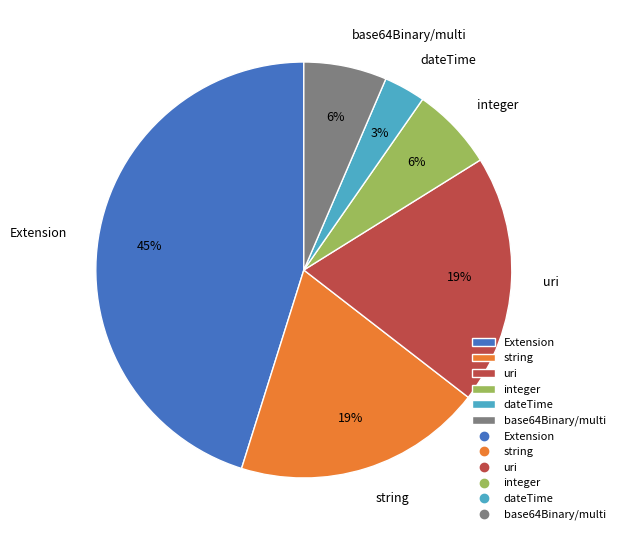

To the nearest percent, what is the combined percentage of string and uri?

39%